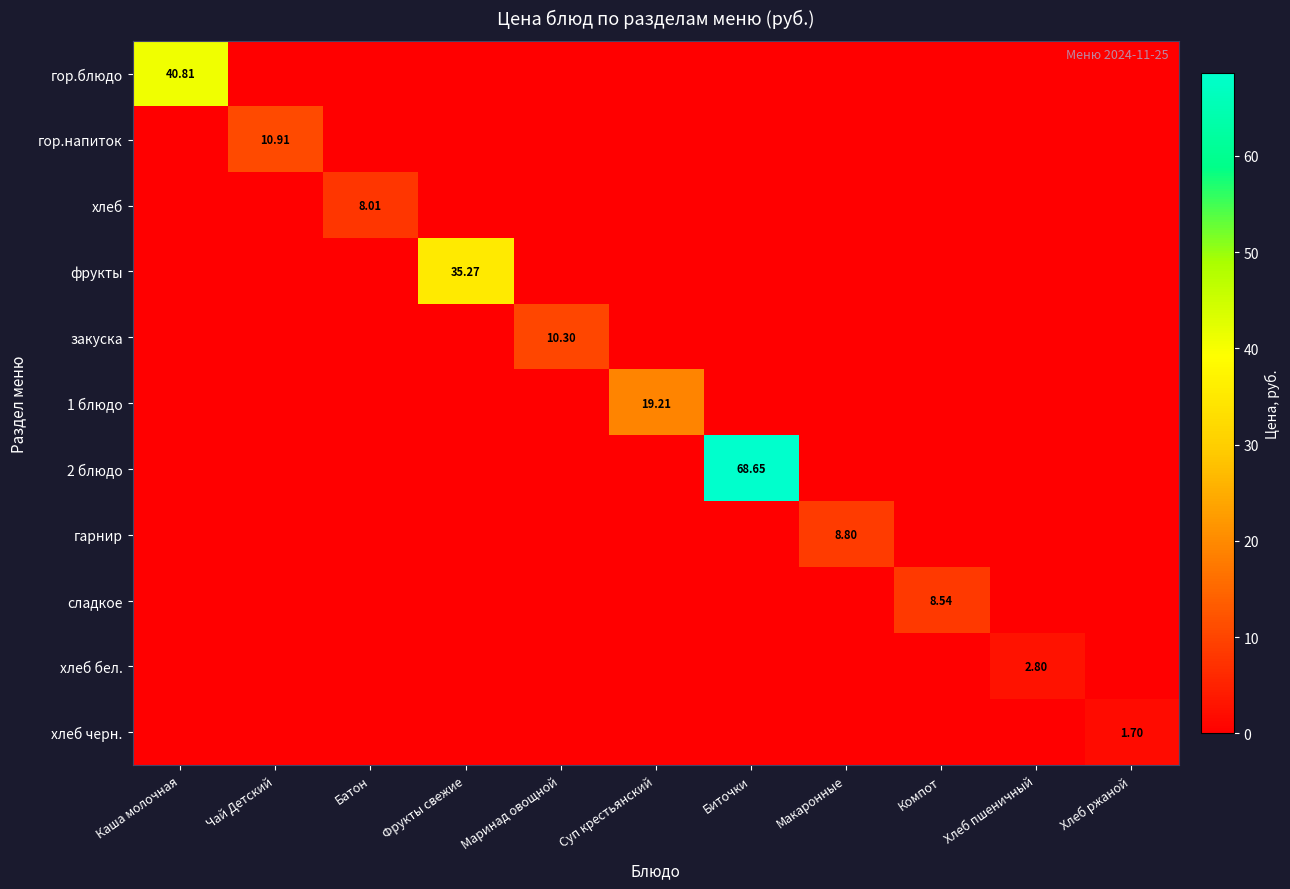

Is it true that хлеб бел. equals -1.3 at Хлеб ржаной?

False